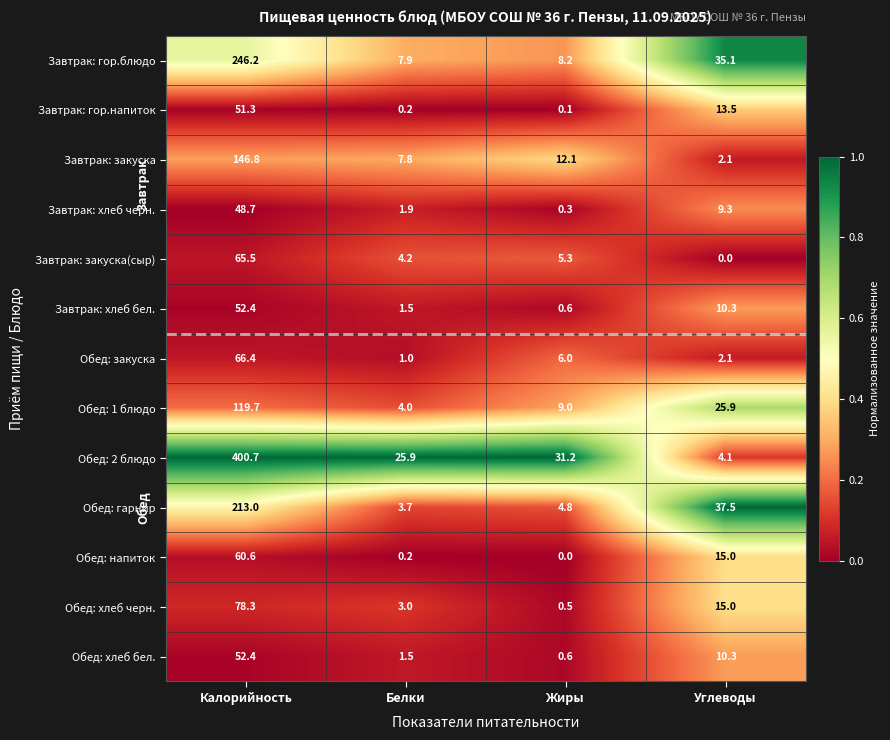

At which label is Обед: гарнир closest to 108?

Углеводы